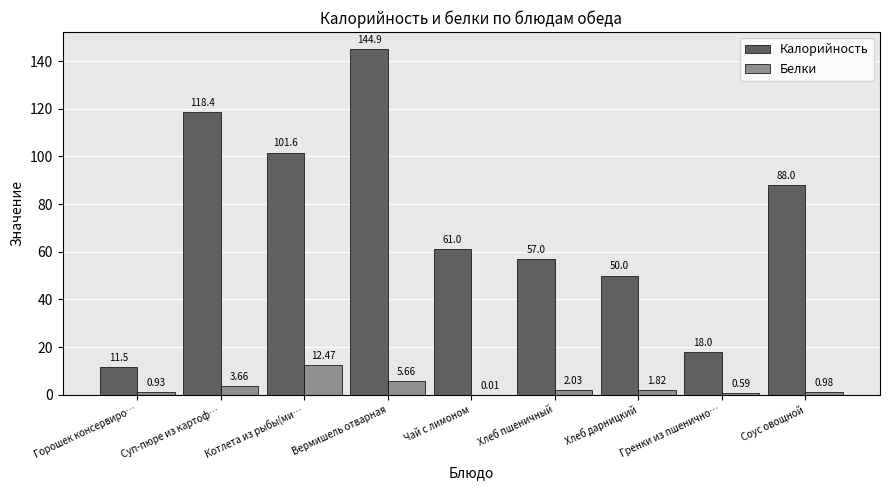

Between Гренки из пшенично… and Соус овощной, which series saw the biggest shift?

Калорийность